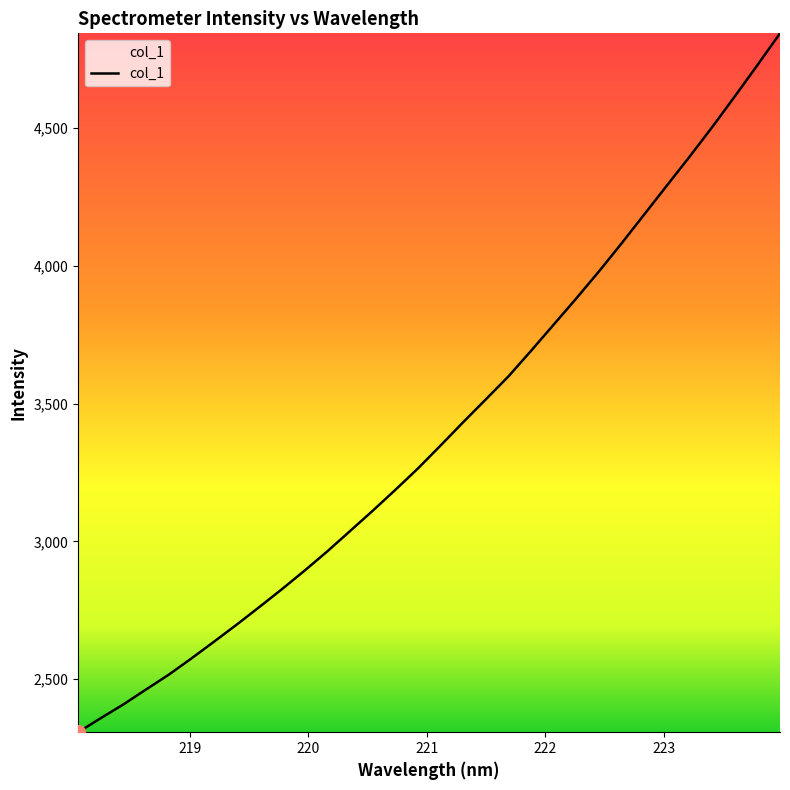

What is the minimum value shown in the chart?

2306.8